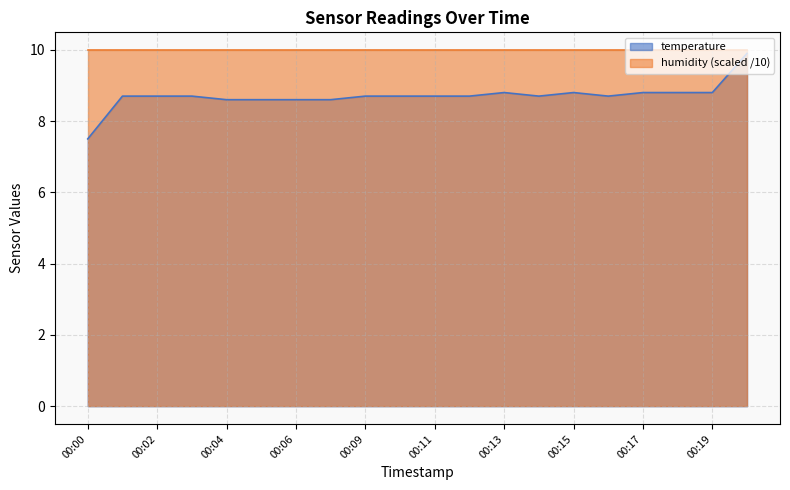

Approximately how many times larger is the value at 00:06 compared to 00:16?

1.0